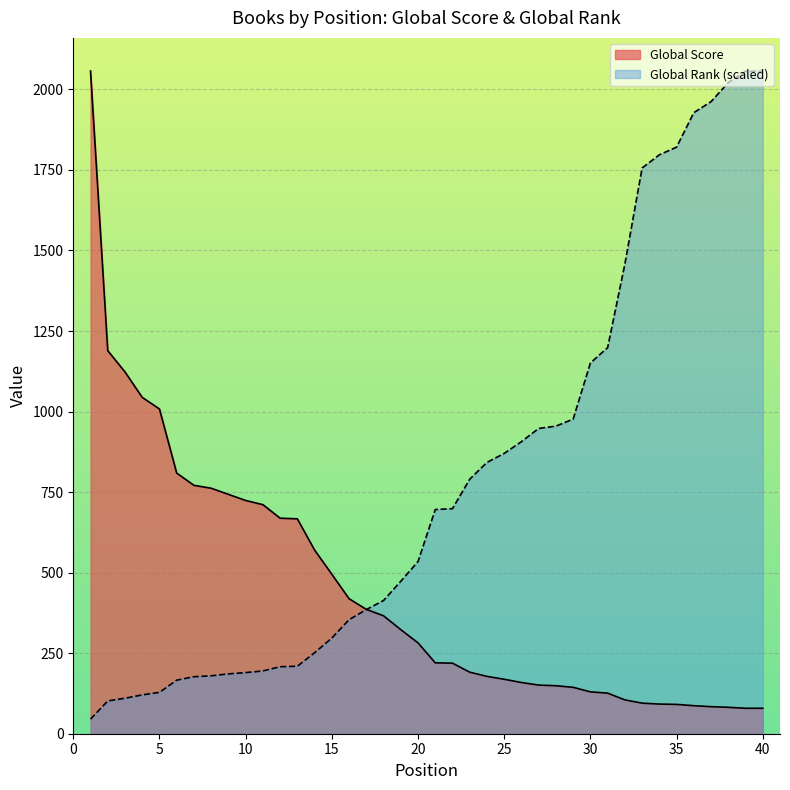

How many lines are shown in the chart?

2